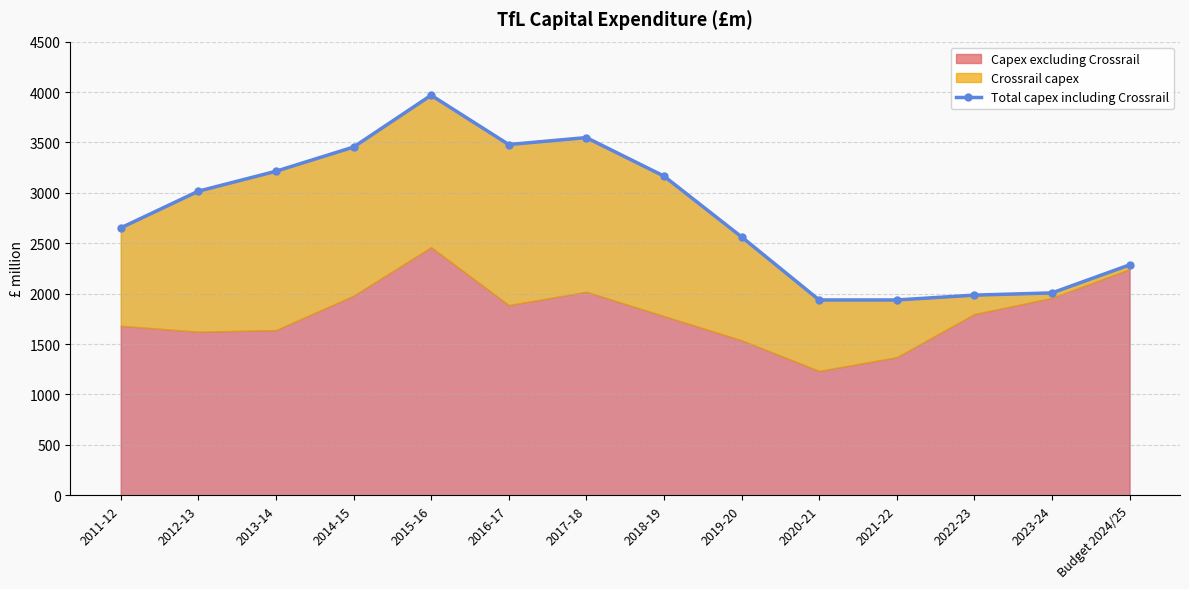

What is the greatest value displayed?

3968